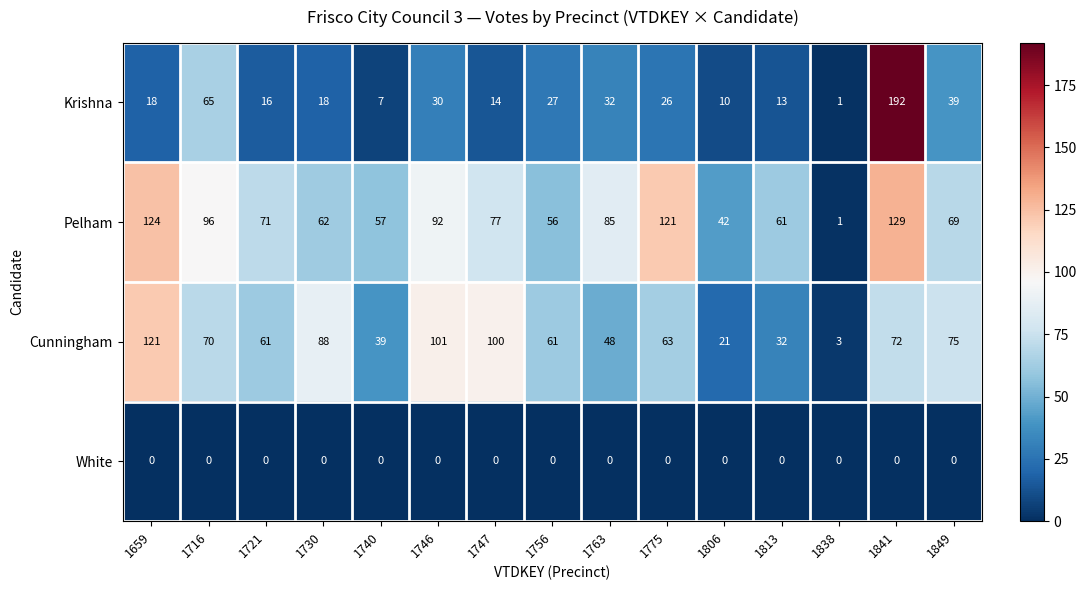

What is the sum of all Cunningham values?

955